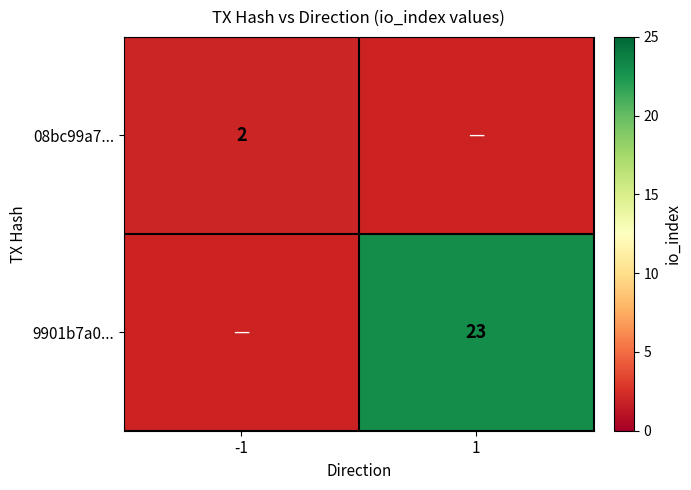

The 08bc99a7... series shows 2 at -1. True or false?

True